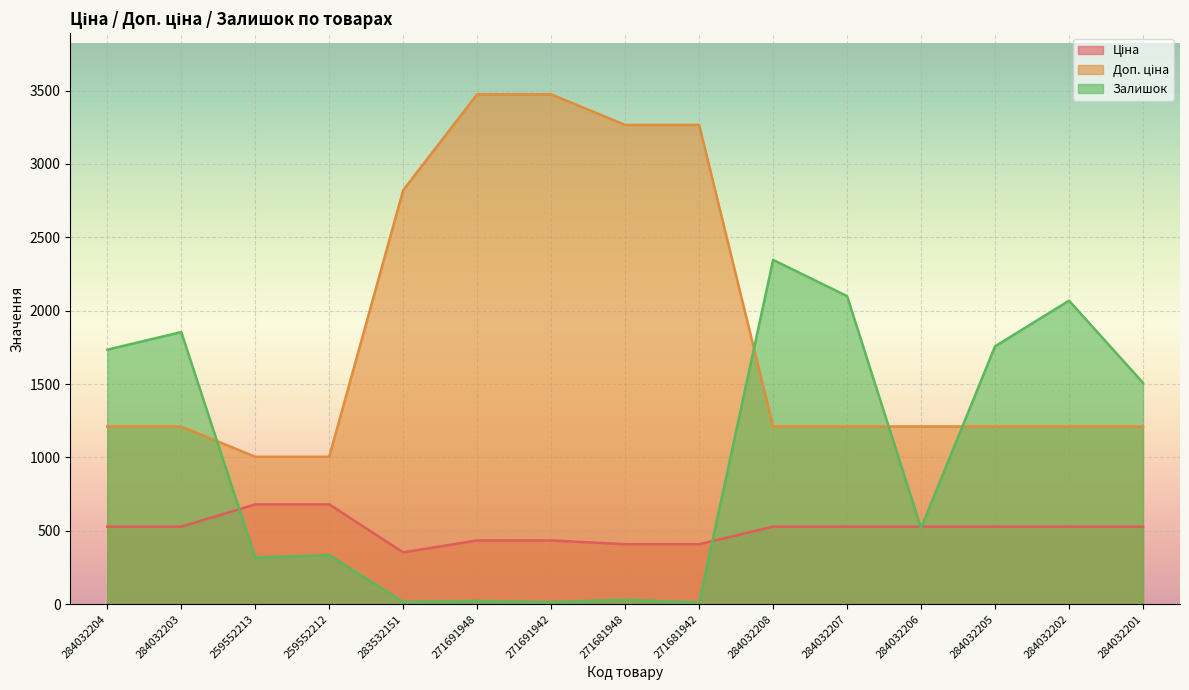

What is the sum of the Доп. ціна values at 284032204 and 271691948?

4684.8